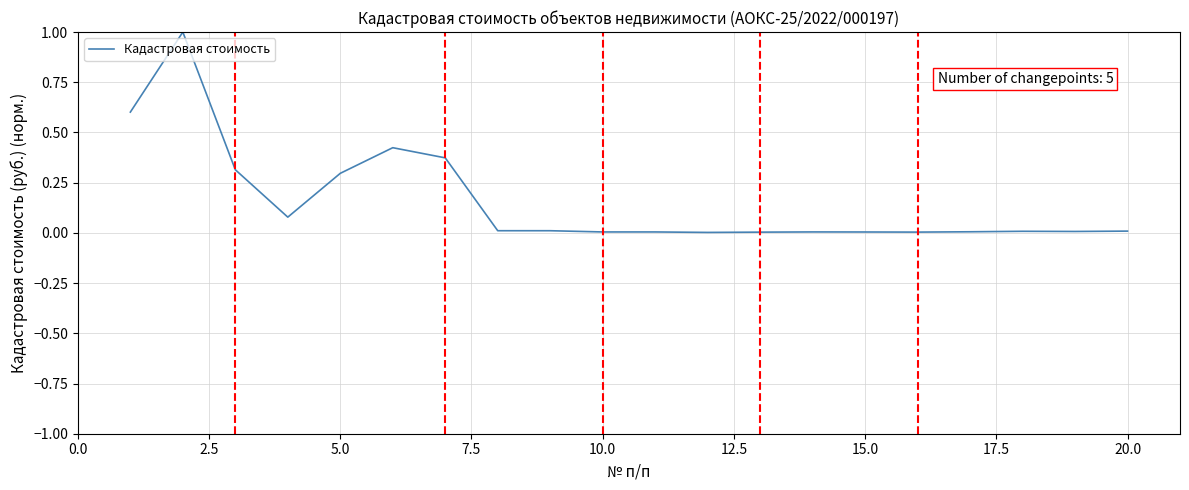

What is the greatest value displayed?

1.0